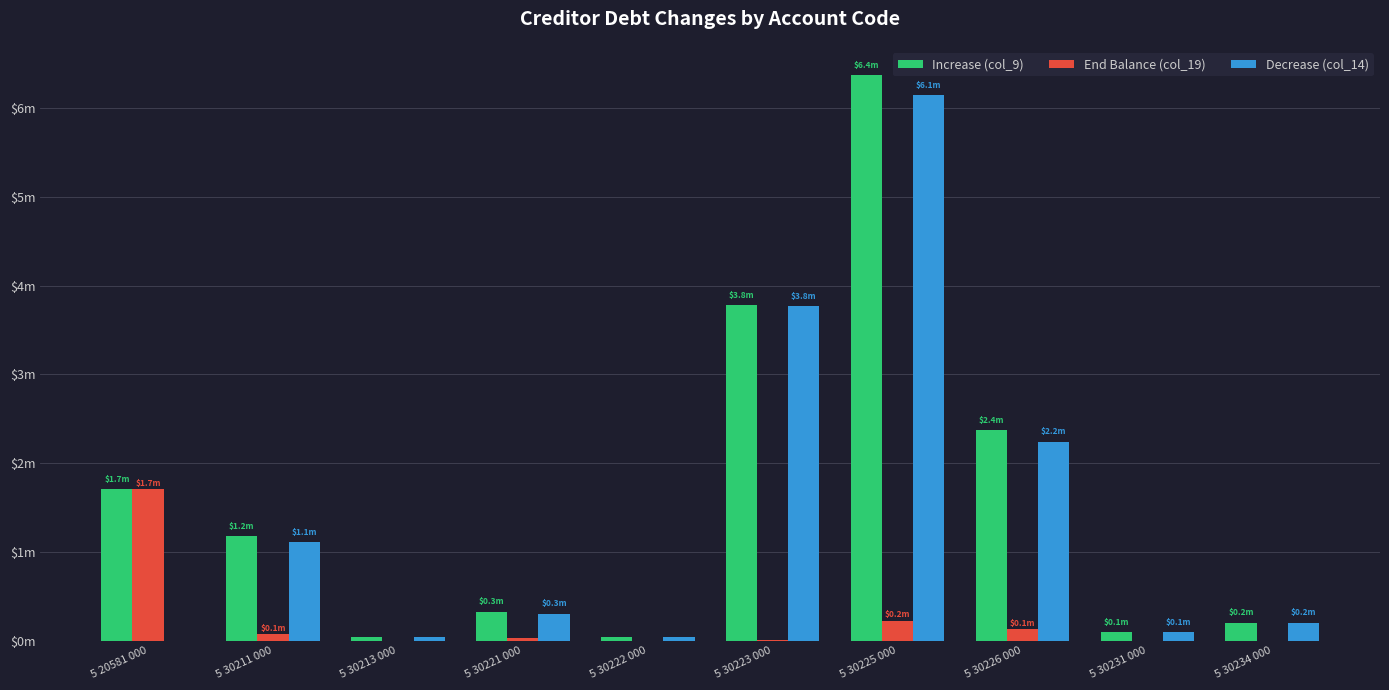

The End Balance (col_19) series shows 25890.0 at 5 30221 000. True or false?

True